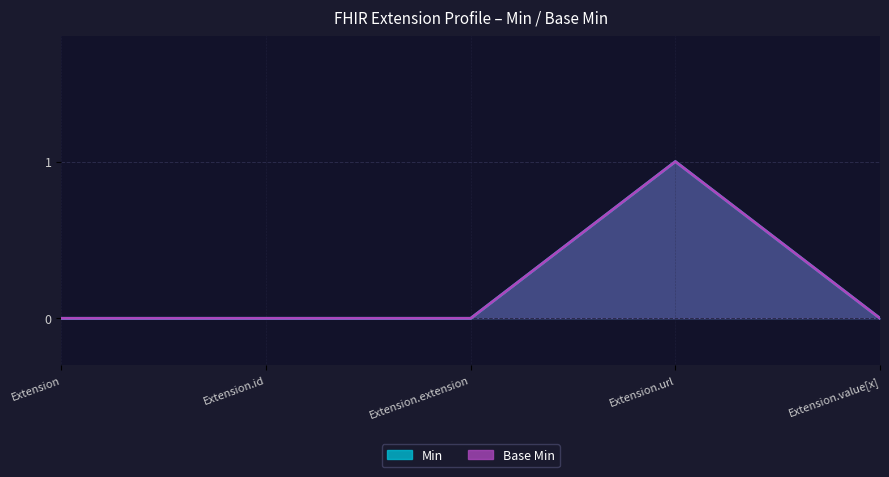

True or false: Min has more than 2 interior local peaks.

False